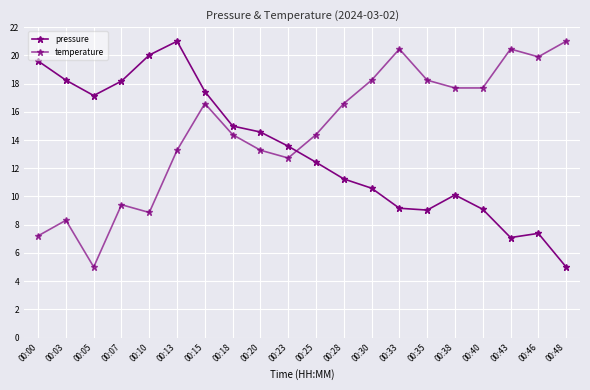

How many intersections are there between temperature and pressure?

1